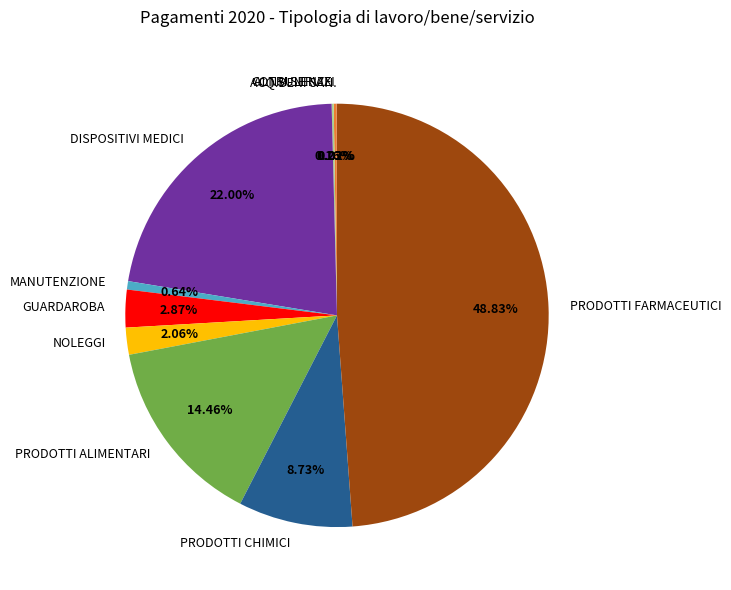

Which slice is the largest?

PRODOTTI FARMACEUTICI